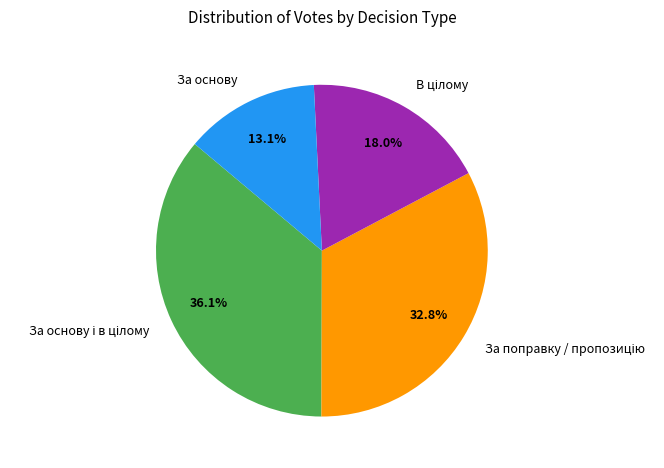

How many slices are in this pie chart?

4